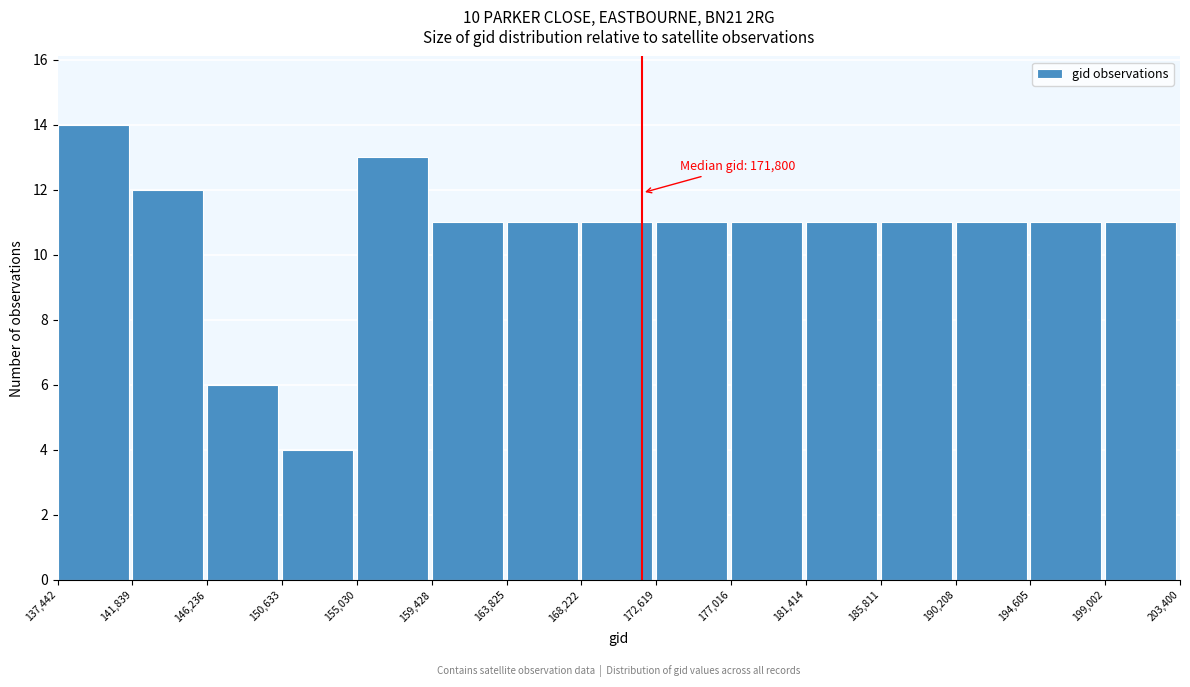

Which range on the x-axis has the tallest bar?

137,442 to 141,839